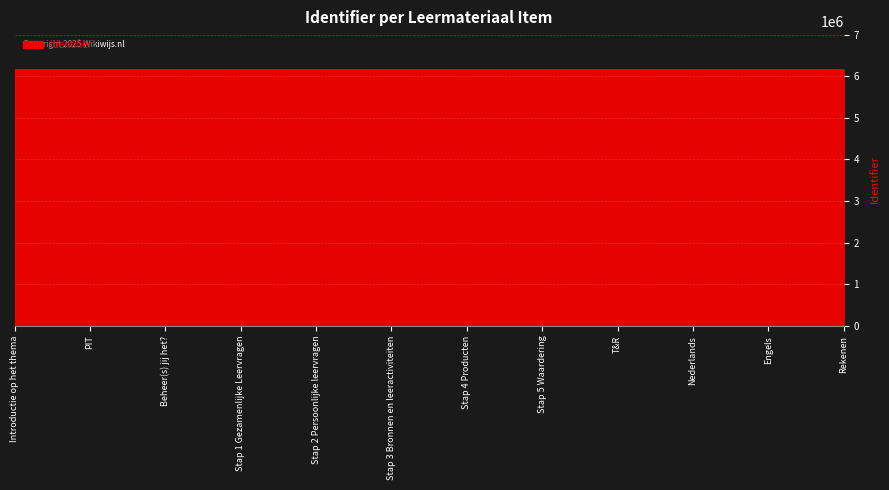

What is the smallest value displayed?

6157014